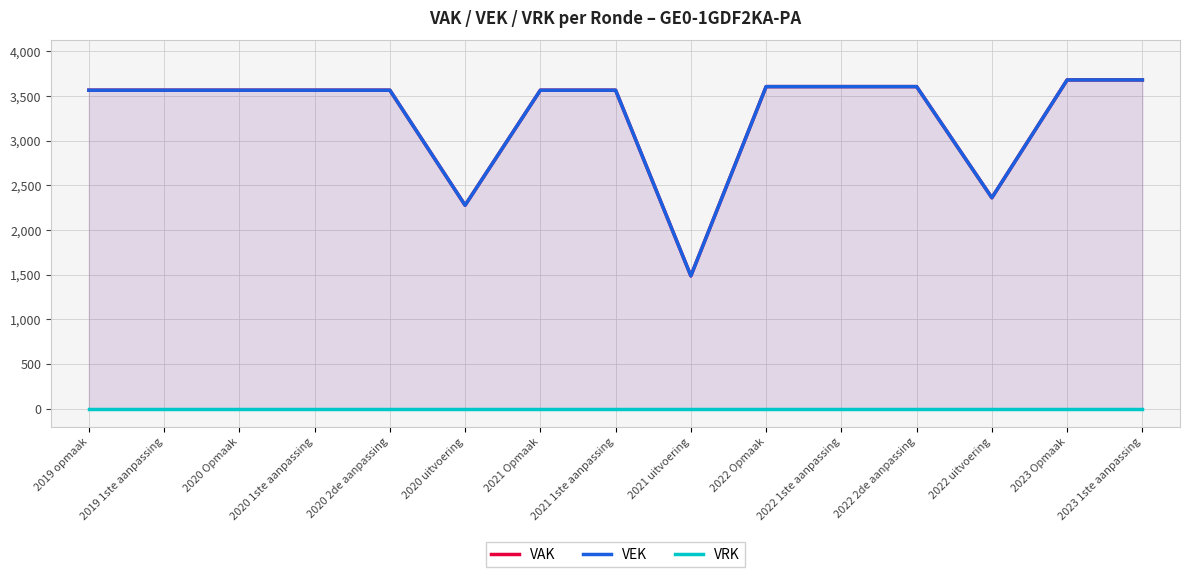

Reading left to right, what are all the values shown in this chart?

VAK: 3565	3565	3565	3565	3565	2278	3565	3565	1488	3605	3605	3605	2362	3680	3680
VEK: 3565	3565	3565	3565	3565	2278	3565	3565	1488	3605	3605	3605	2362	3680	3680
VRK: 0	0	0	0	0	0	0	0	0	0	0	0	0	0	0